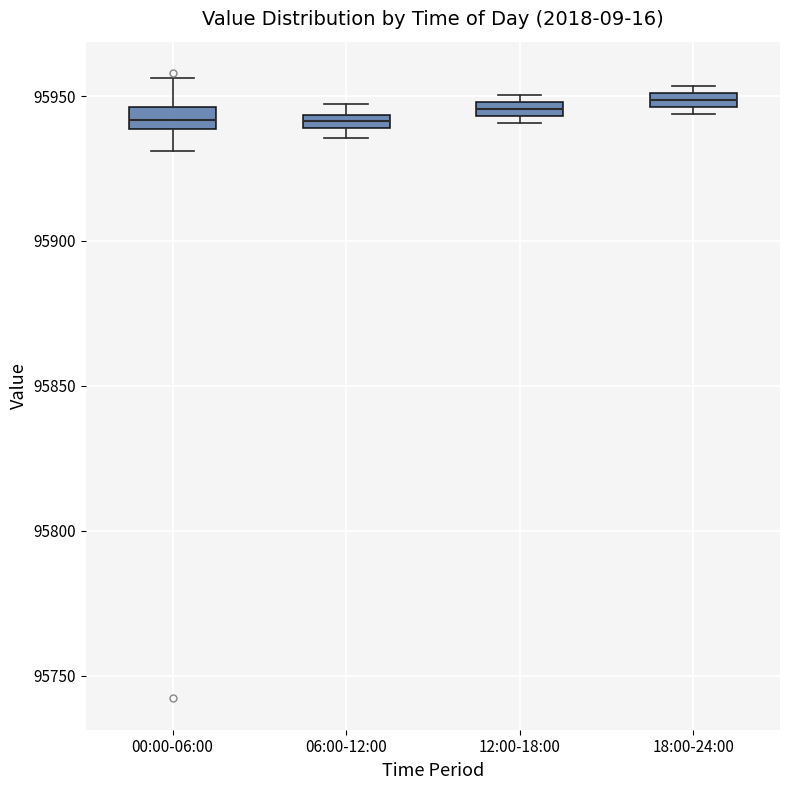

Where is the lower edge of the box for 18:00-24:00 on the y-axis? The values are not printed on the chart, so give them approximately, as read against the axis.

95945